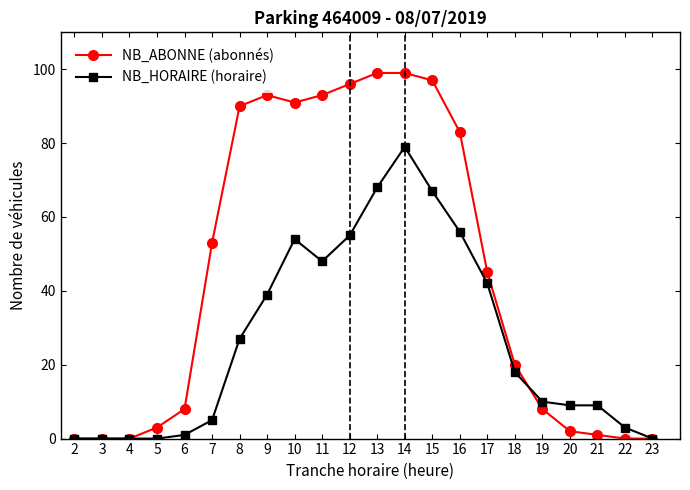

Reading right to left, what are all the values shown in this chart?

NB_ABONNE (abonnés): 0	0	1	2	8	20	45	83	97	99	99	96	93	91	93	90	53	8	3	0	0	0
NB_HORAIRE (horaire): 0	3	9	9	10	18	42	56	67	79	68	55	48	54	39	27	5	1	0	0	0	0